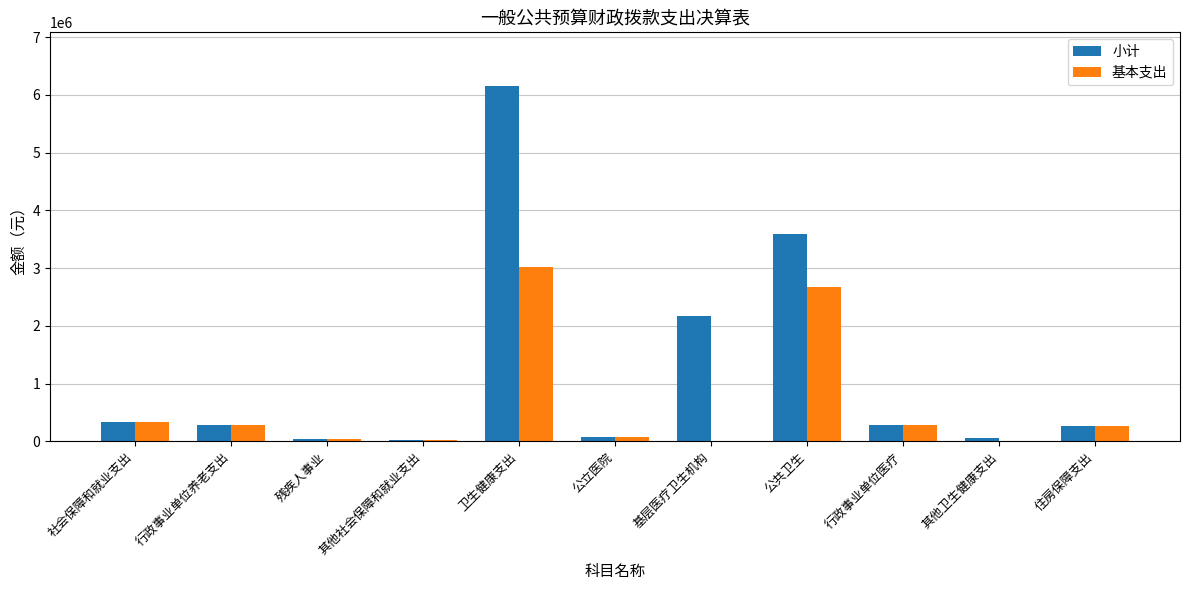

Is it true that 基本支出 equals -917110.6 at 基层医疗卫生机构?

False